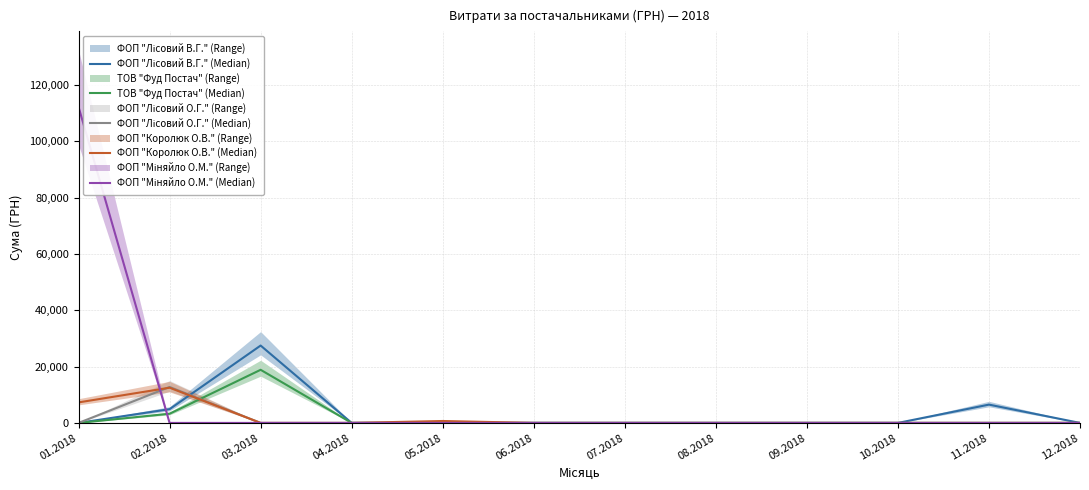

What position from the right is 09.2018?

4